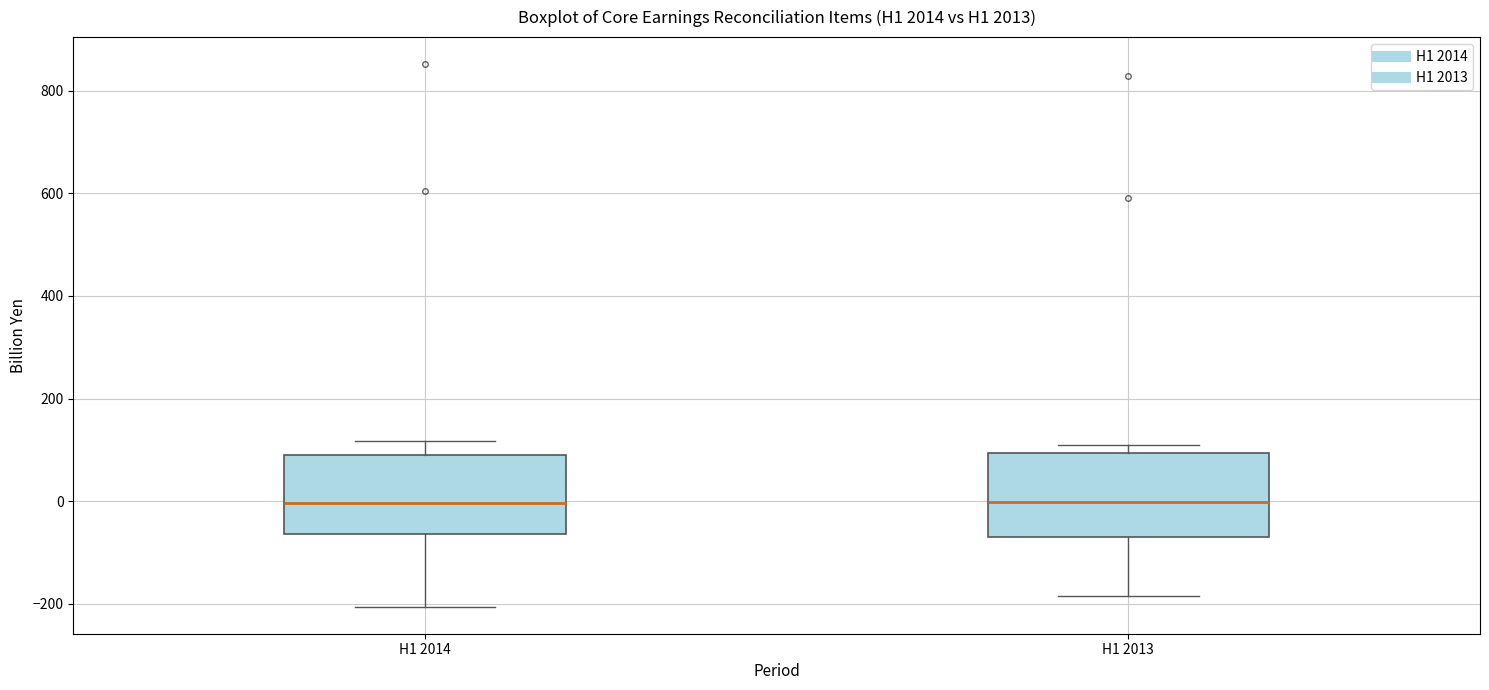

Reading left to right, read every box against the y-axis: the position of its median line, the range the box covers, and the ends of its whiskers. The values are not printed on the chart, so give them approximately, as read against the axis.

H1 2014: median 0, box -60 to 80, whiskers -200 to 120
H1 2013: median 0, box -60 to 100, whiskers -180 to 100 (just above the box's upper edge)